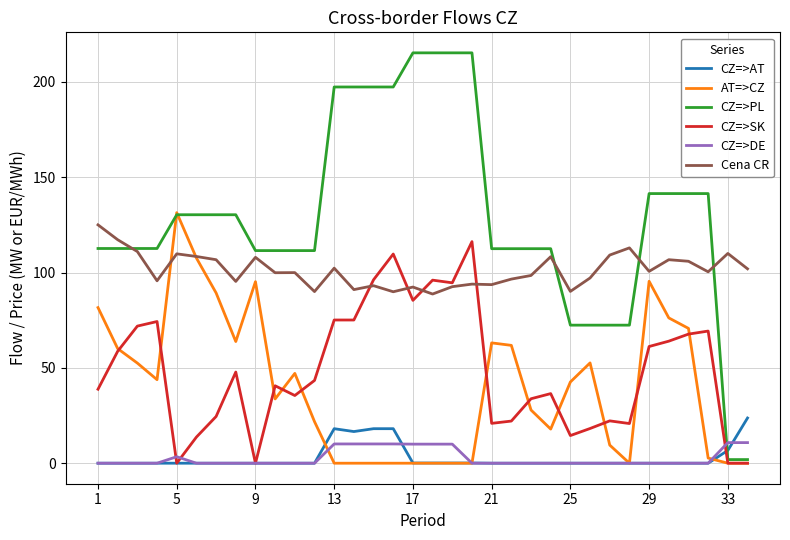

After their last crossing, which series has the higher values: CZ=>AT or CZ=>PL?

CZ=>AT